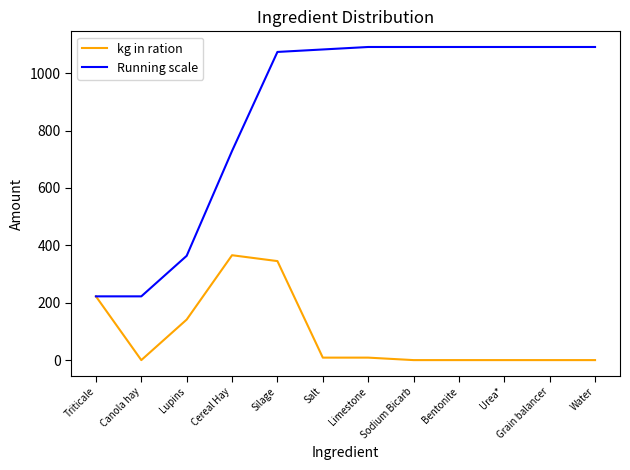

What is the maximum value shown in the chart?

1091.1